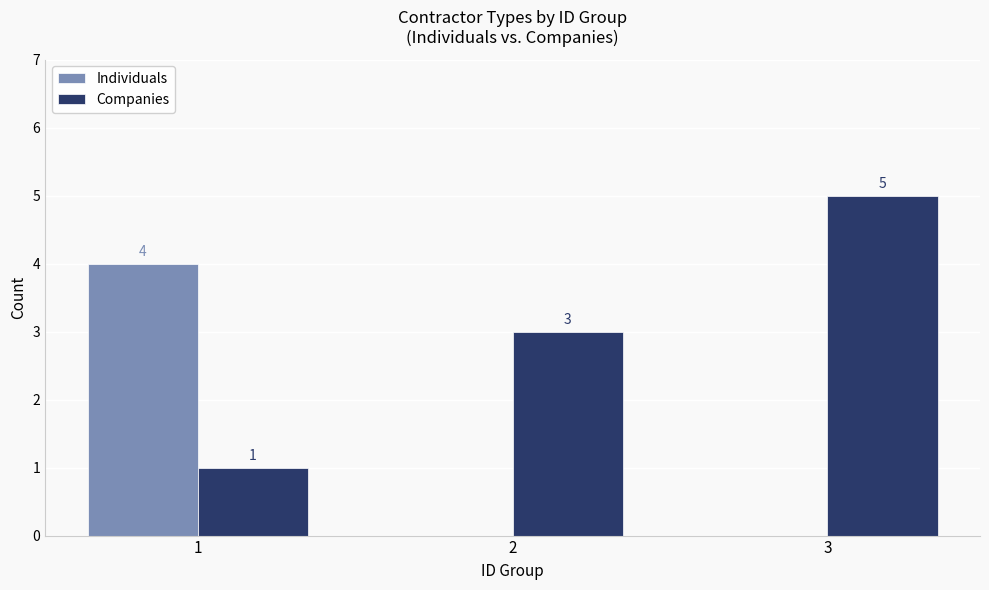

What is the sum of the Companies values at 3 and 2?

8